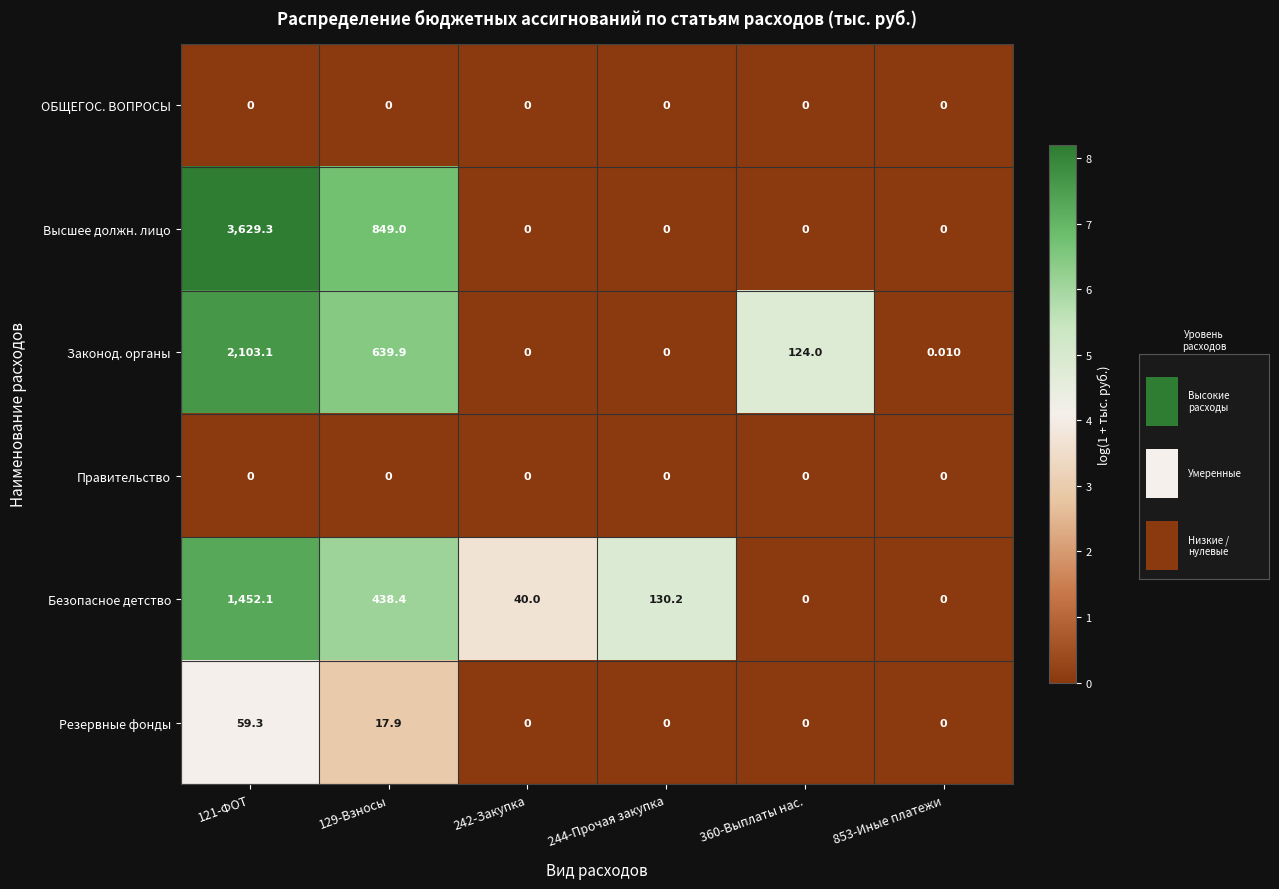

How many values in the Высшее должн. лицо series exceed 0?

2